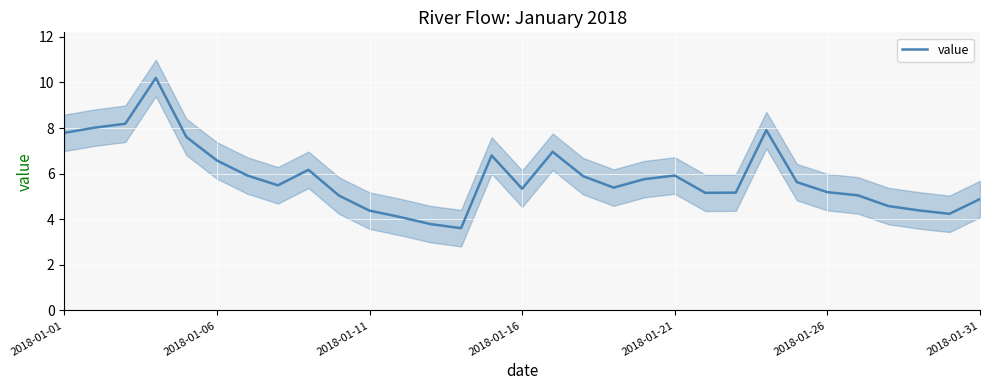

What is the maximum value for value?

10.2